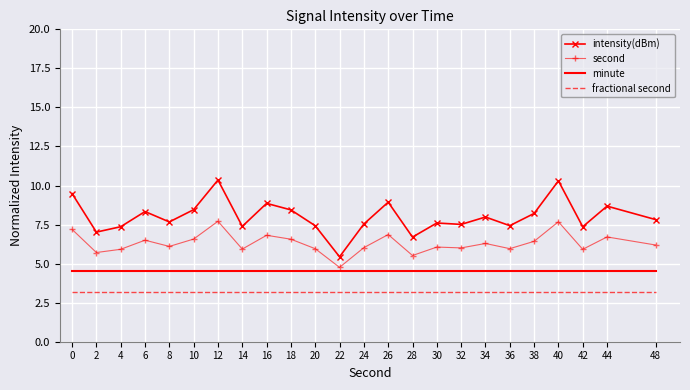

True or false: second and fractional second intersect in this chart.

False